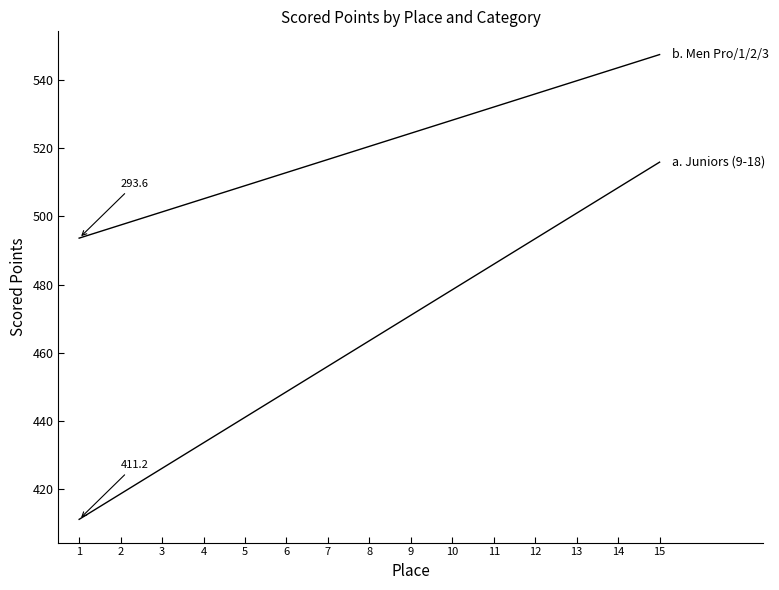

Does the chart display data point markers on the line(s)?

No